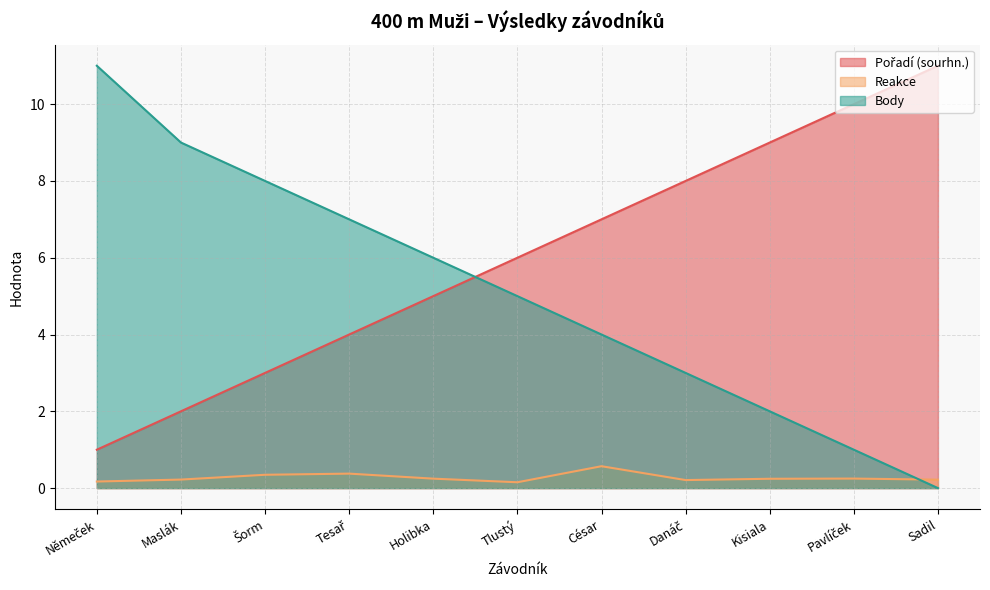

List the series in order of their peak value, lowest first.

Reakce, Pořadí (sourhn.), Body